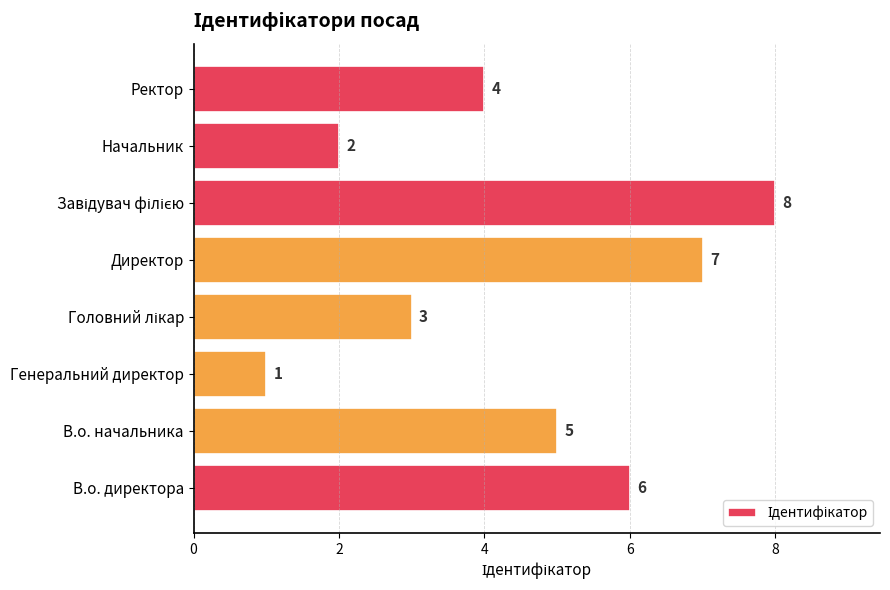

Which has a higher value, Директор or Генеральний директор?

Директор